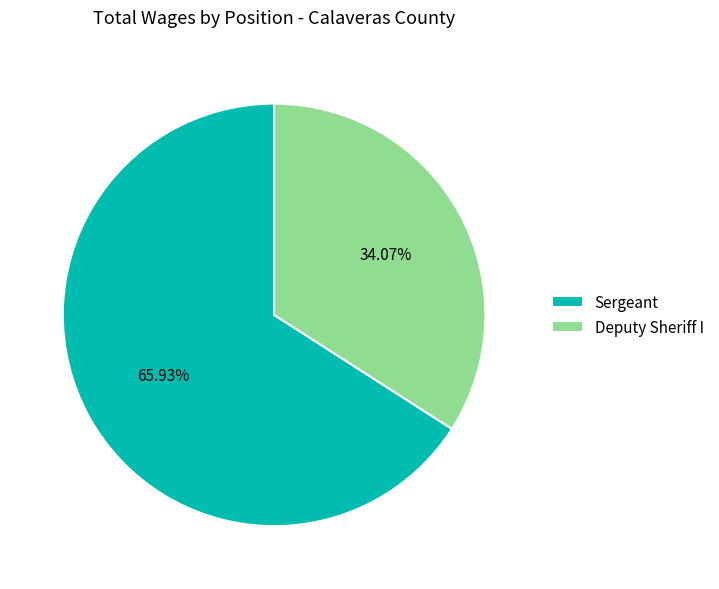

To the nearest percent, what is the difference between the Sergeant and Deputy Sheriff I slice percentages?

32%